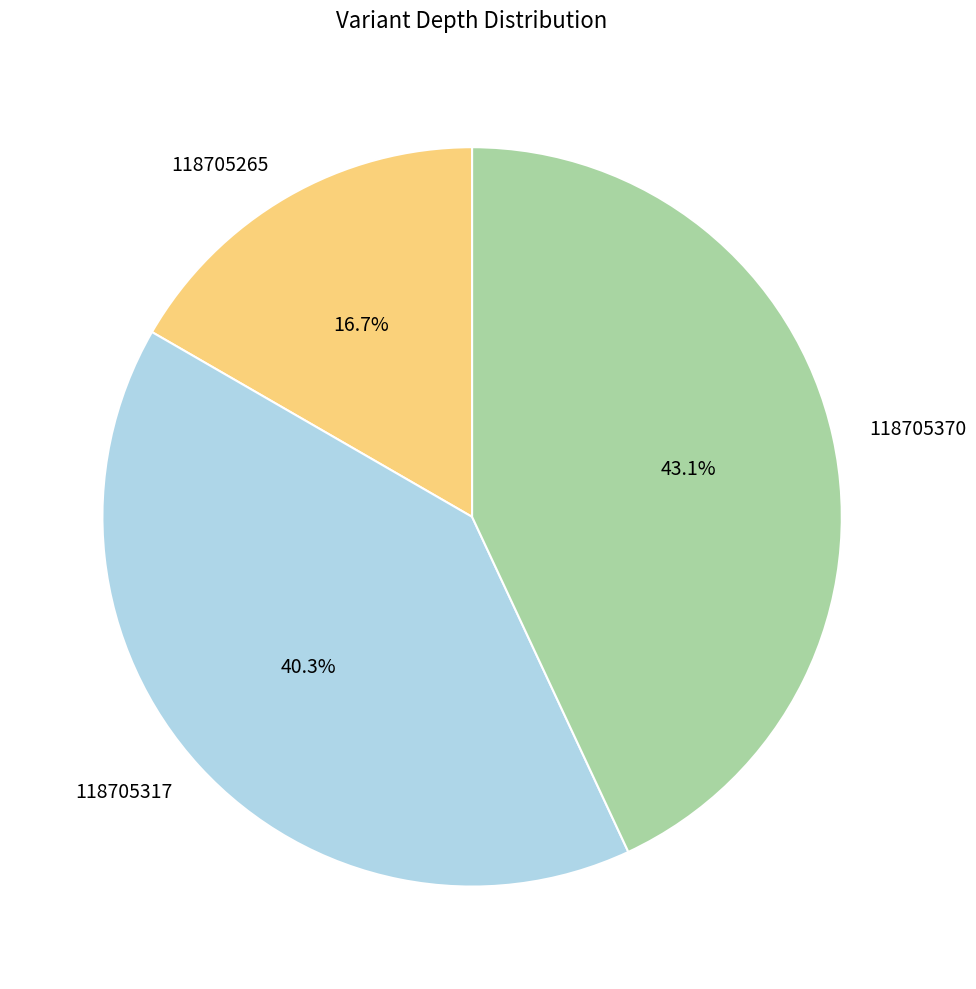

To the nearest percent, what percentage of the pie is 118705370?

43%